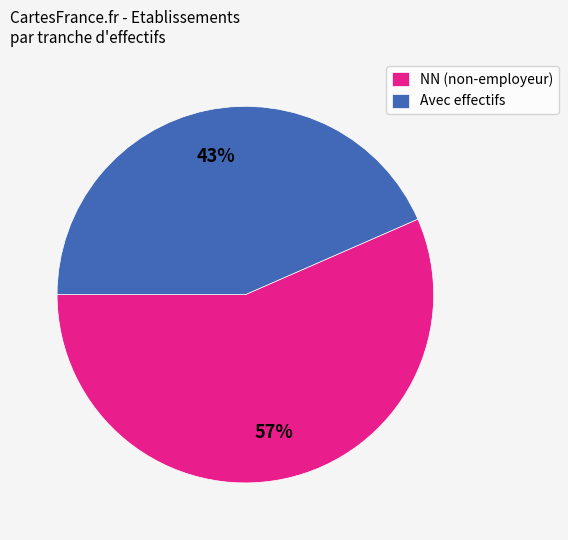

Combined, do Avec effectifs and NN (non-employeur) account for over 50%?

Yes